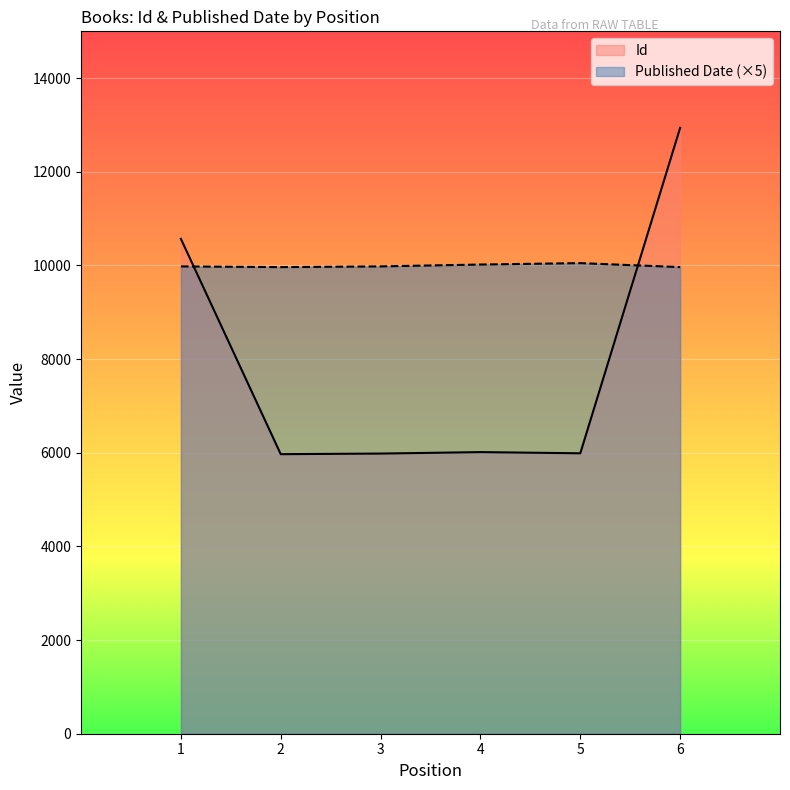

List the series in order of their overall mean, lowest first.

Id, Published Date (×5)